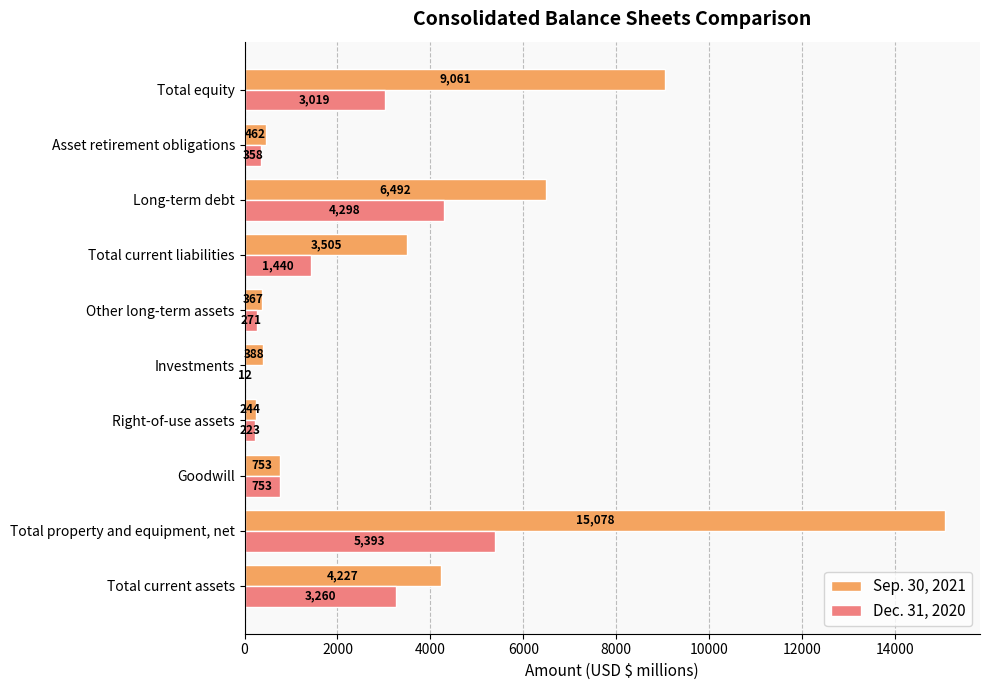

Between Asset retirement obligations and Total equity, which series saw the biggest shift?

Sep. 30, 2021